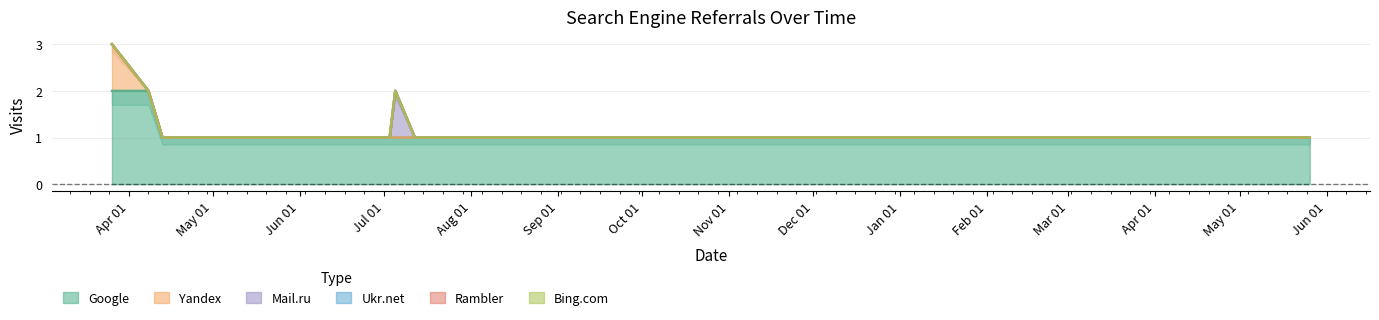

Reading left to right, list all the values displayed in this chart.

Google: 2	2	1	1	1	1	1	1	1	1	1	1	1	1	1	1	1	1	1	1
Yandex: 1	0	0	0	0	0	0	0	0	0	0	0	0	0	0	0	0	0	0	0
Mail.ru: 0	0	0	0	0	0	0	0	0	0	0	0	0	0	1	0	0	0	0	0
Ukr.net: 0	0	0	0	0	0	0	0	0	0	0	0	0	0	0	0	0	0	0	0
Rambler: 0	0	0	0	0	0	0	0	0	0	0	0	0	0	0	0	0	0	0	0
Bing.com: 0	0	0	0	0	0	0	0	0	0	0	0	0	0	0	0	0	0	0	0